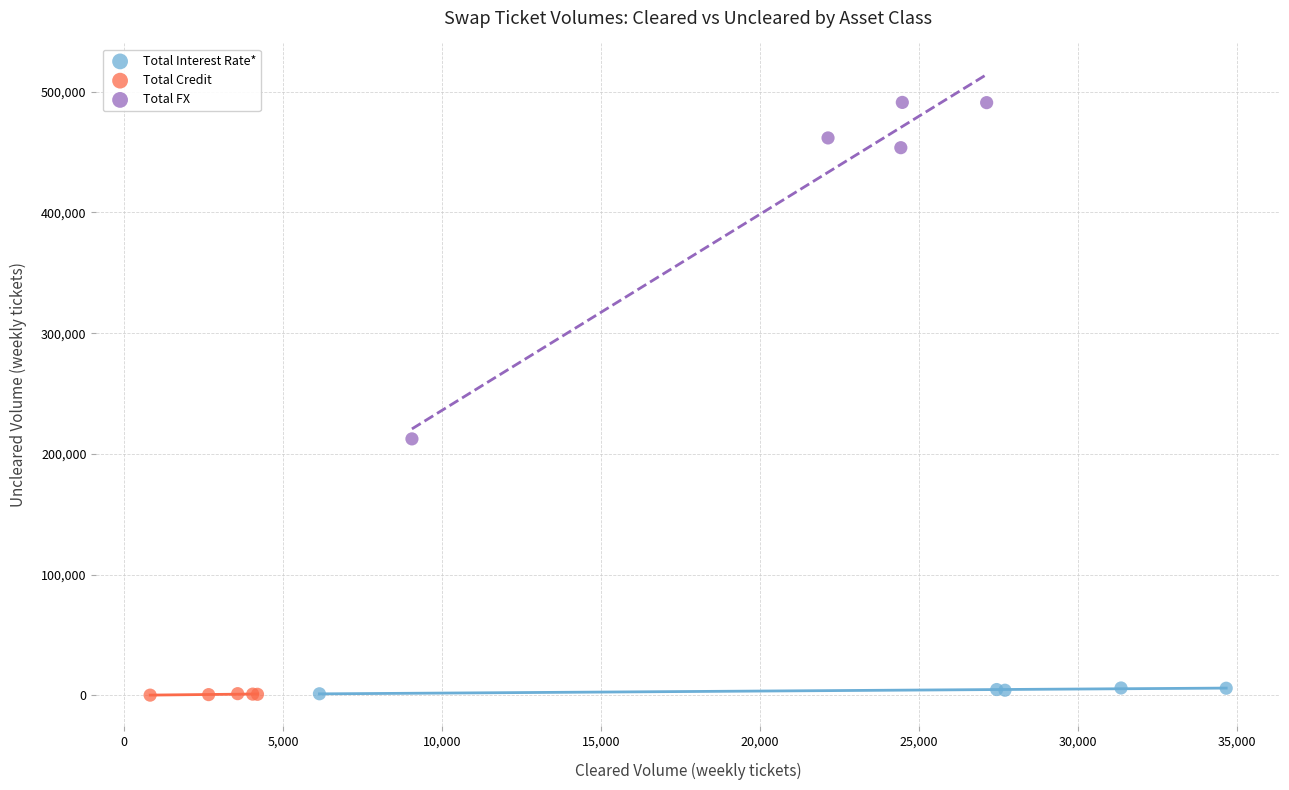

What are all the series names shown in the legend?

Total Interest Rate*, Total Credit, Total FX